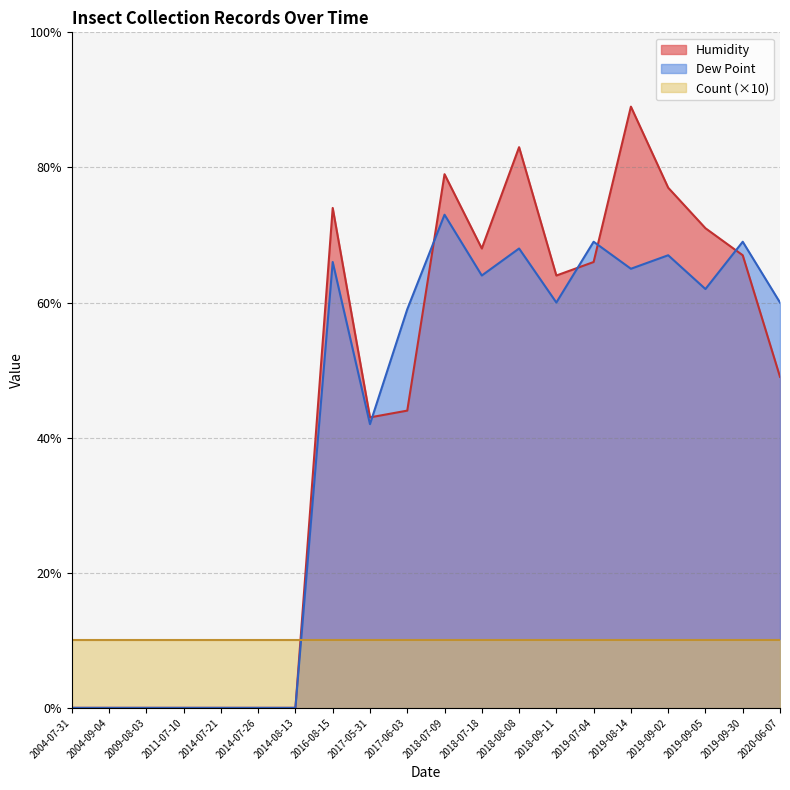

List the series in order of their peak value, highest first.

Humidity, Dew Point, Count (×10)